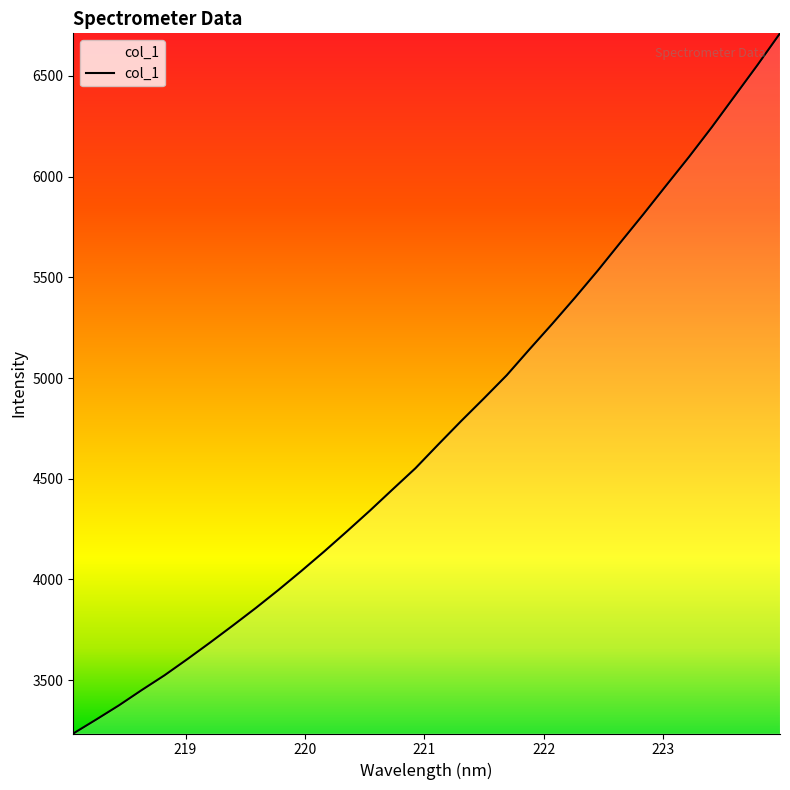

What is the smallest value displayed?

3235.1